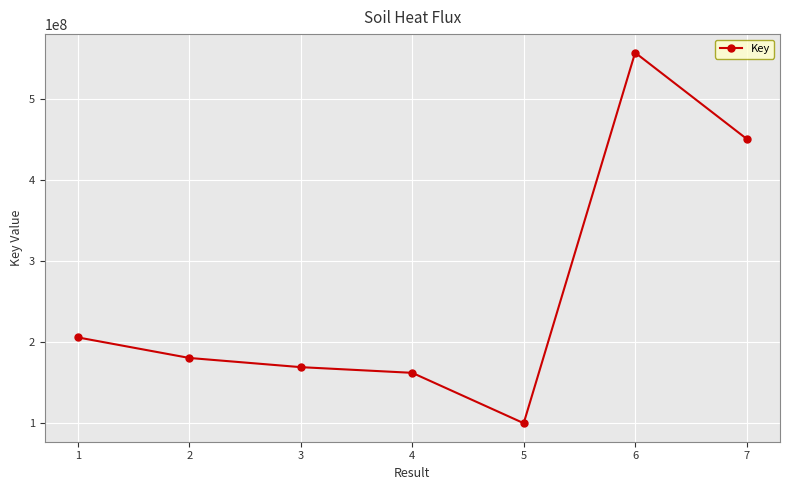

Reading left to right, extract all data points from this chart.

1=206083746	2=180721615	3=169378040	4=162359292	5=100162100	6=557828827	7=451424769